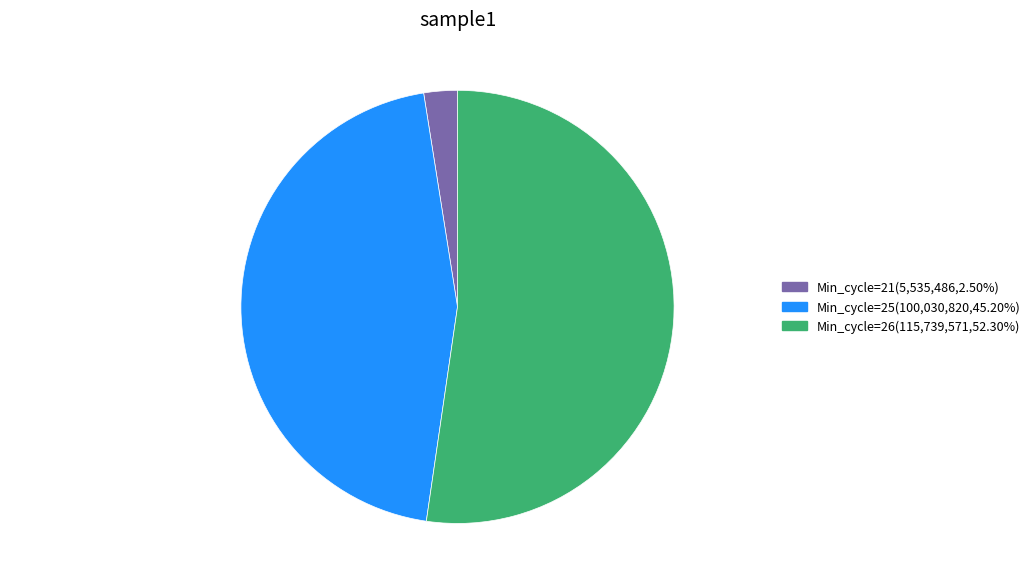

Is there any slice that represents more than half of the pie?

Yes